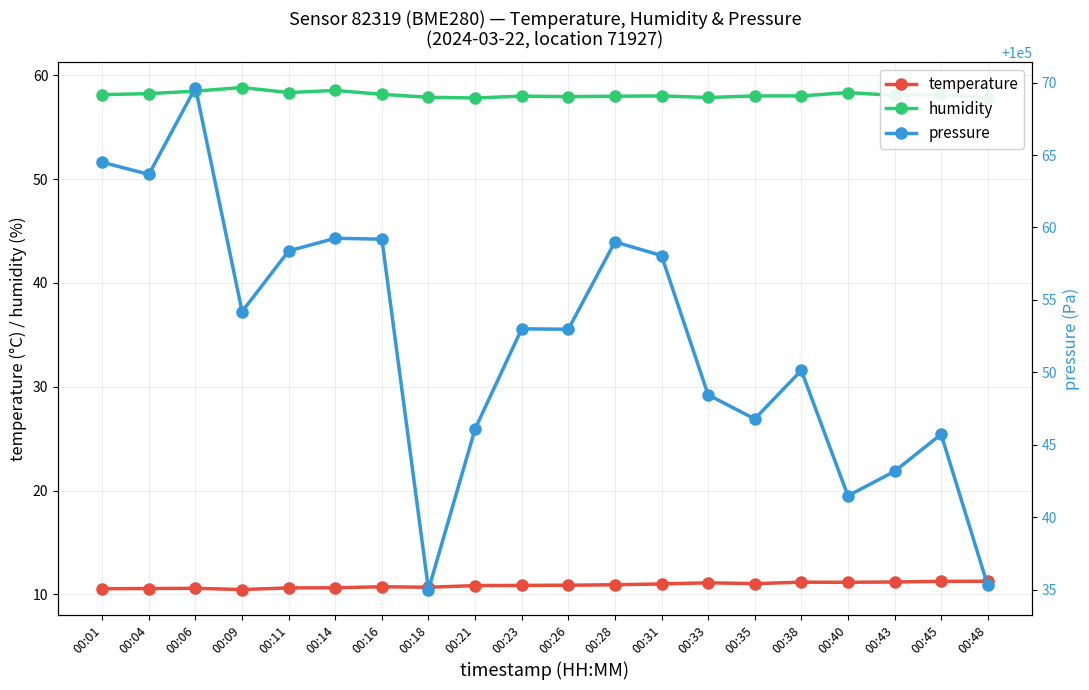

At 00:04, list the series in order from smallest to largest.

temperature, humidity, pressure